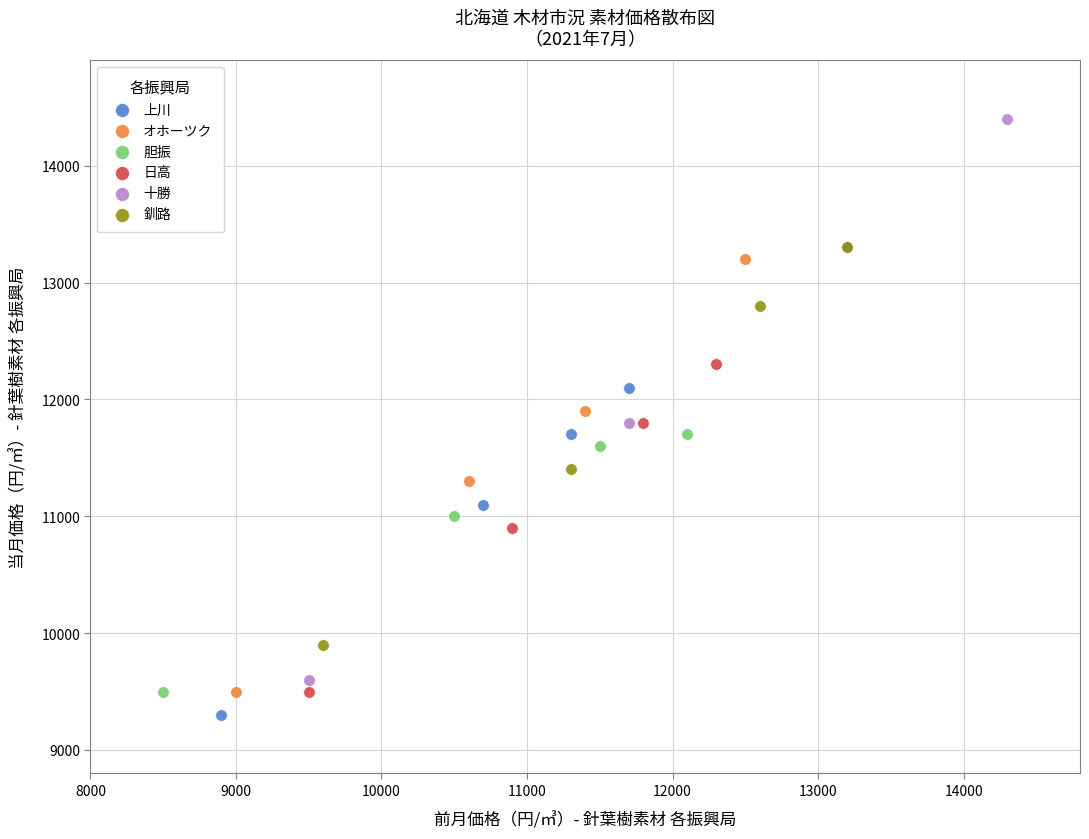

Which series has the widest spread of Y values?

十勝